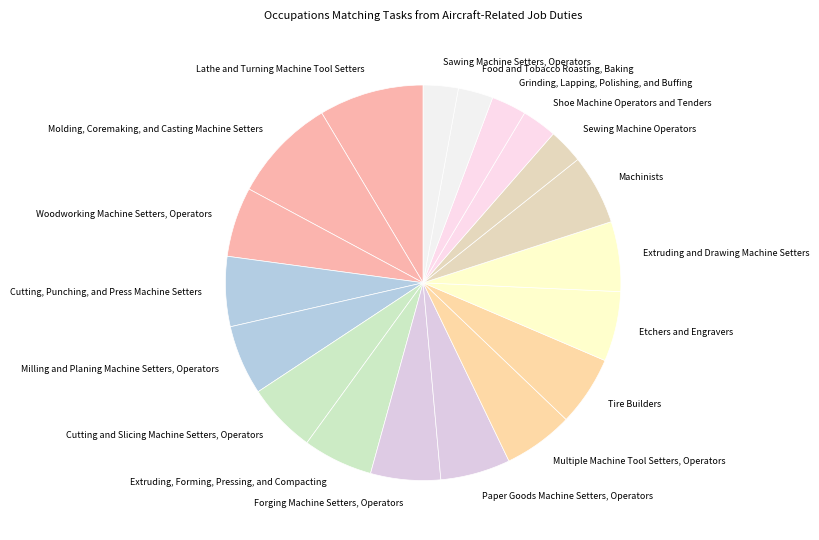

What is the ratio of the value at Extruding and Drawing Machine Setters to the value at Cutting and Slicing Machine Setters, Operators?

1.0